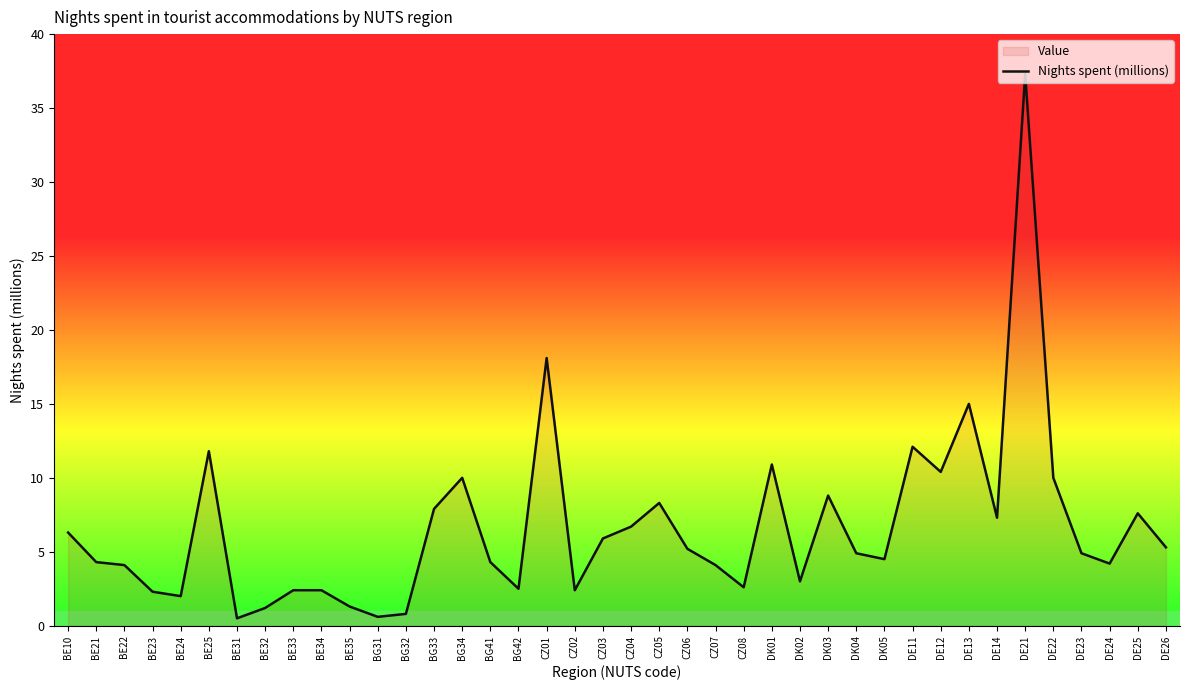

The value at CZ01 is 18.1. True or false?

True